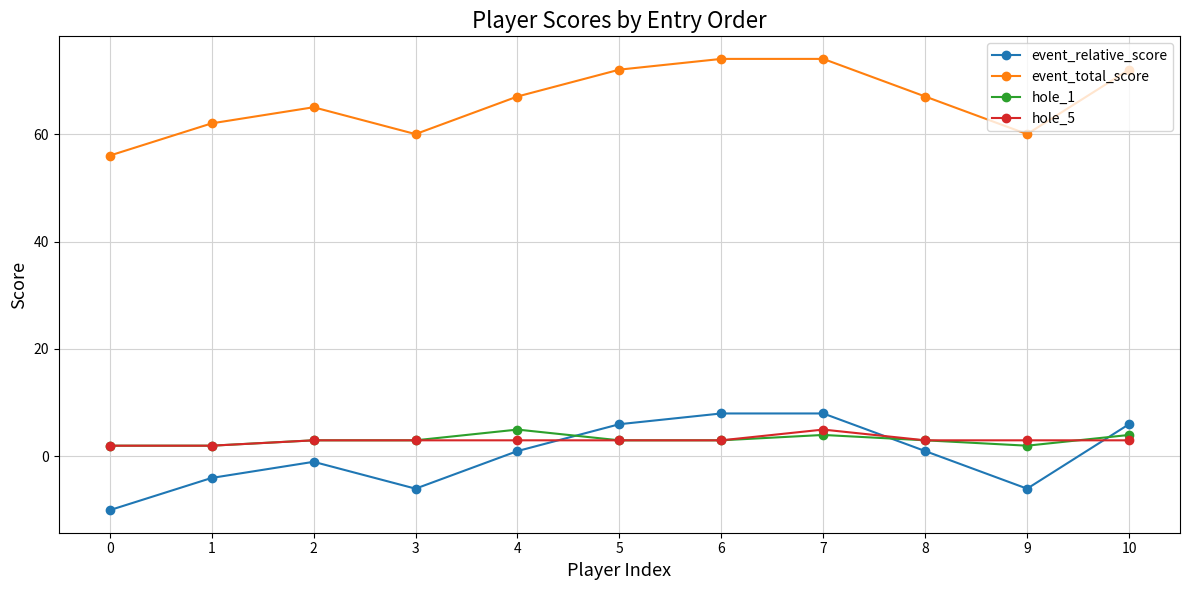

What is the lowest value of the hole_5 series?

2